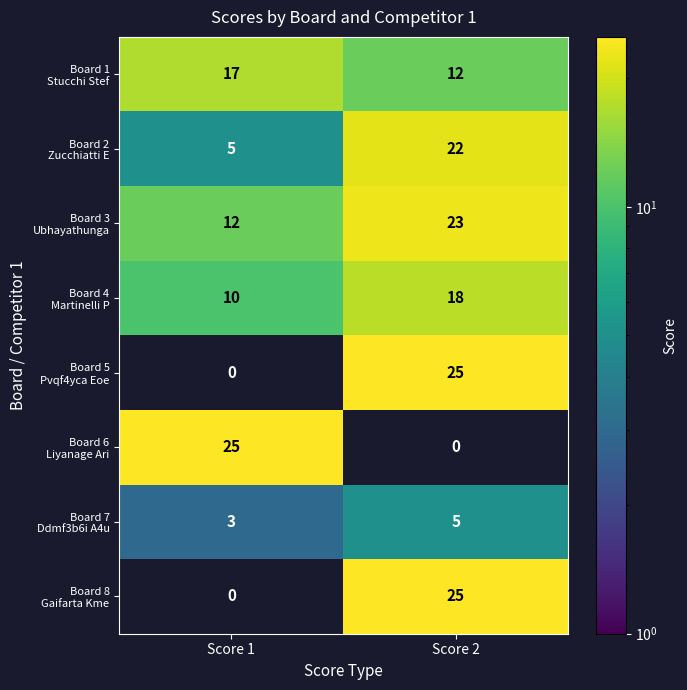

At which category is the sum across all series the highest?

Score 2